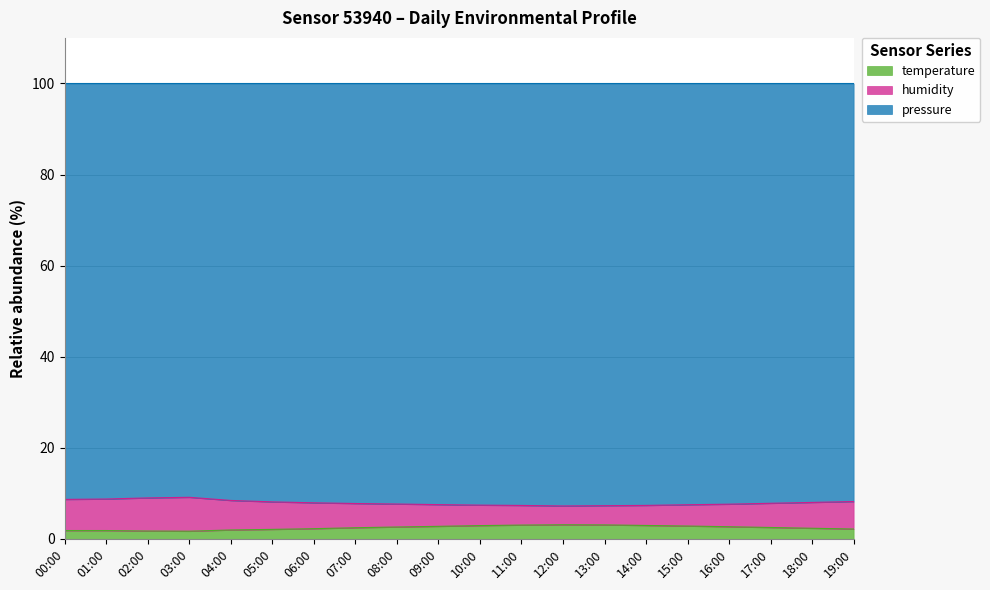

Does the chart have visible grid lines?

Yes